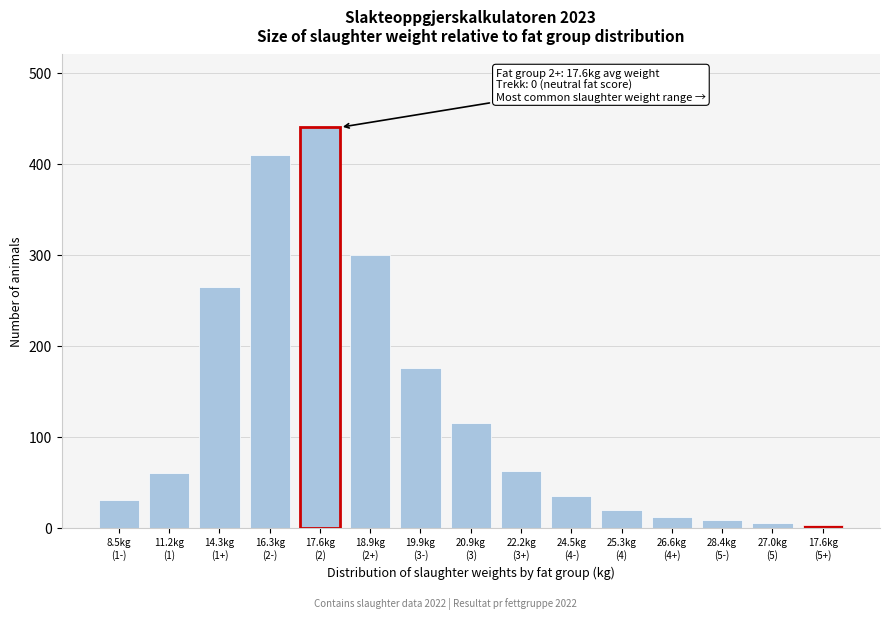

What is the maximum value shown in the chart?

410